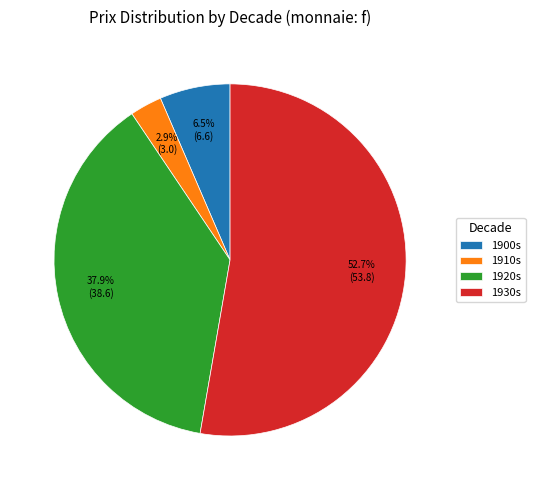

Between 1920s and 1930s, which is larger?

1930s